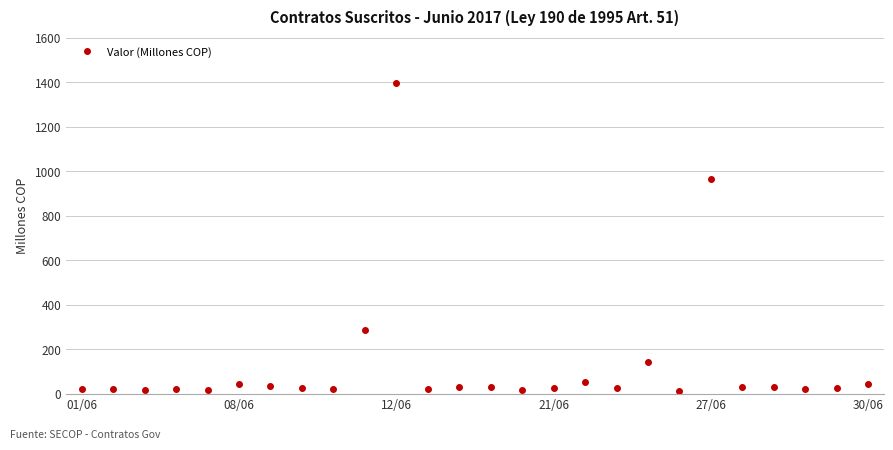

How many lines are shown in the chart?

1